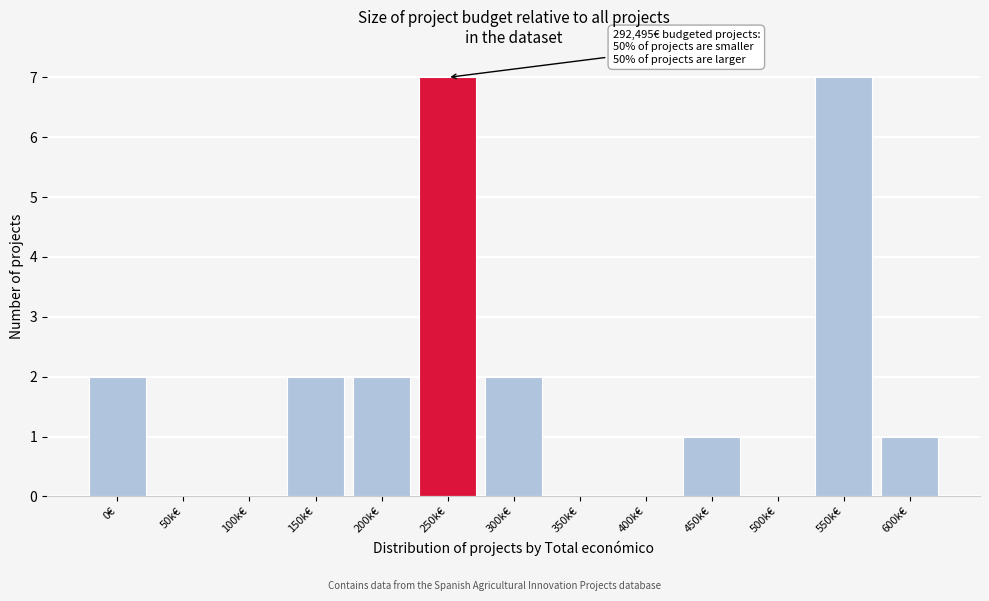

Reading left to right, what are all the values shown in this chart?

0€=2	50k€=0	100k€=0	150k€=2	200k€=2	250k€=7	300k€=2	350k€=0	400k€=0	450k€=1	500k€=0	550k€=7	600k€=1